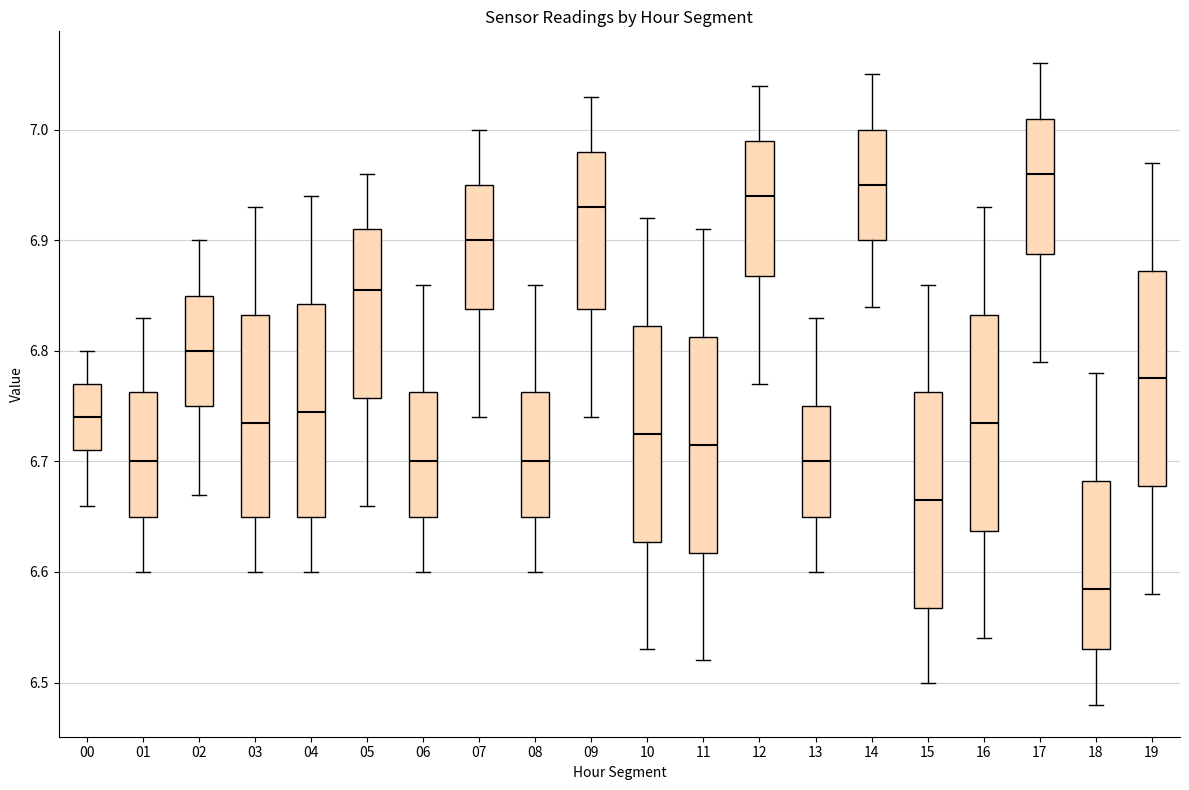

Reading left to right, read every box against the y-axis: the position of its median line, the range the box covers, and the ends of its whiskers. The values are not printed on the chart, so give them approximately, as read against the axis.

00: median 6.74, box 6.71 to 6.77, whiskers 6.66 to 6.80
01: median 6.70, box 6.65 to 6.76, whiskers 6.60 to 6.83
02: median 6.80, box 6.75 to 6.85, whiskers 6.67 to 6.90
03: median 6.74, box 6.65 to 6.83, whiskers 6.60 to 6.93
04: median 6.75, box 6.65 to 6.84, whiskers 6.60 to 6.94
05: median 6.86, box 6.76 to 6.91, whiskers 6.66 to 6.96
06: median 6.70, box 6.65 to 6.76, whiskers 6.60 to 6.86
07: median 6.90, box 6.84 to 6.95, whiskers 6.74 to 7.00
08: median 6.70, box 6.65 to 6.76, whiskers 6.60 to 6.86
09: median 6.93, box 6.84 to 6.98, whiskers 6.74 to 7.03
10: median 6.73, box 6.63 to 6.82, whiskers 6.53 to 6.92
11: median 6.72, box 6.62 to 6.81, whiskers 6.52 to 6.91
12: median 6.94, box 6.87 to 6.99, whiskers 6.77 to 7.04
13: median 6.70, box 6.65 to 6.75, whiskers 6.60 to 6.83
14: median 6.95, box 6.90 to 7.00, whiskers 6.84 to 7.05
15: median 6.67, box 6.57 to 6.76, whiskers 6.50 to 6.86
16: median 6.74, box 6.64 to 6.83, whiskers 6.54 to 6.93
17: median 6.96, box 6.89 to 7.01, whiskers 6.79 to 7.06
18: median 6.59, box 6.53 to 6.68, whiskers 6.48 to 6.78
19: median 6.78, box 6.68 to 6.87, whiskers 6.58 to 6.97